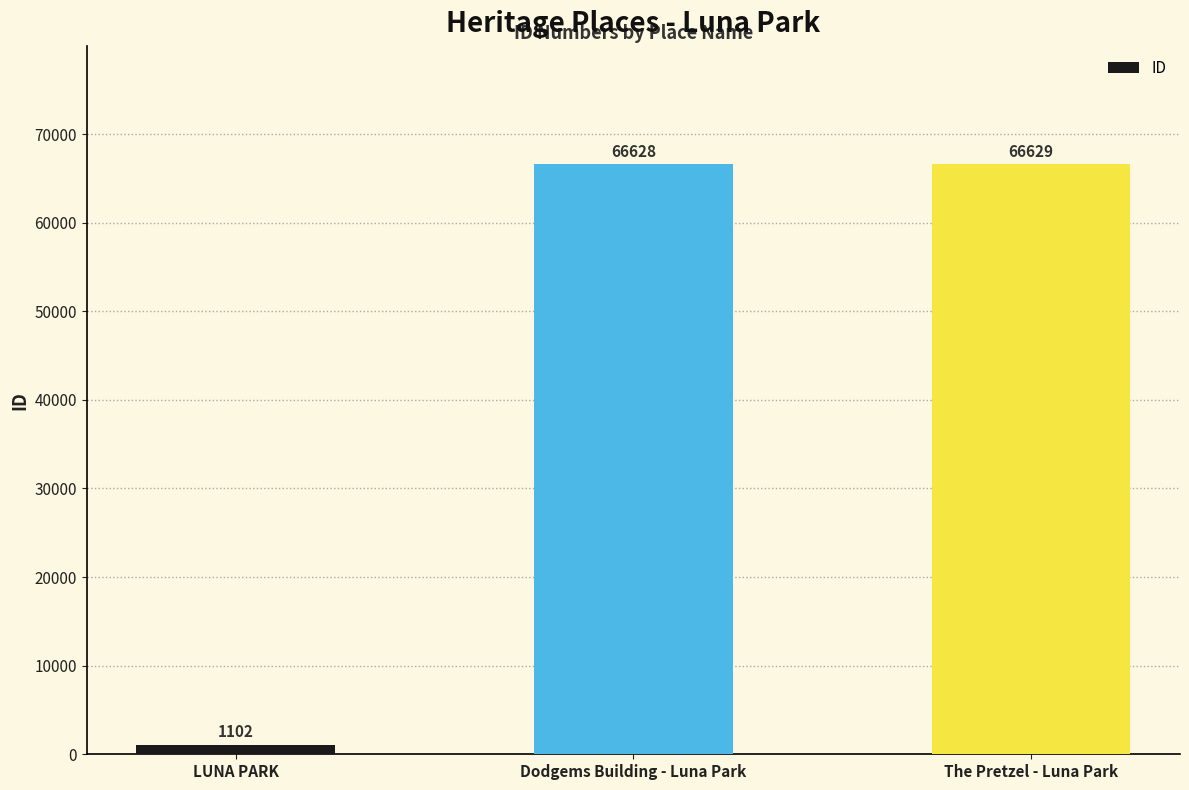

What is the difference between the values at LUNA PARK and The Pretzel - Luna Park?

65527